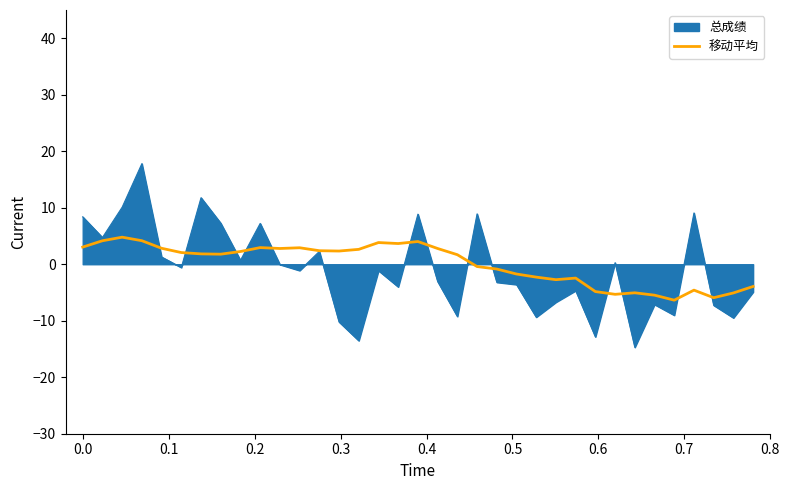

List the series in order of their peak value, lowest first.

移动平均, 总成绩